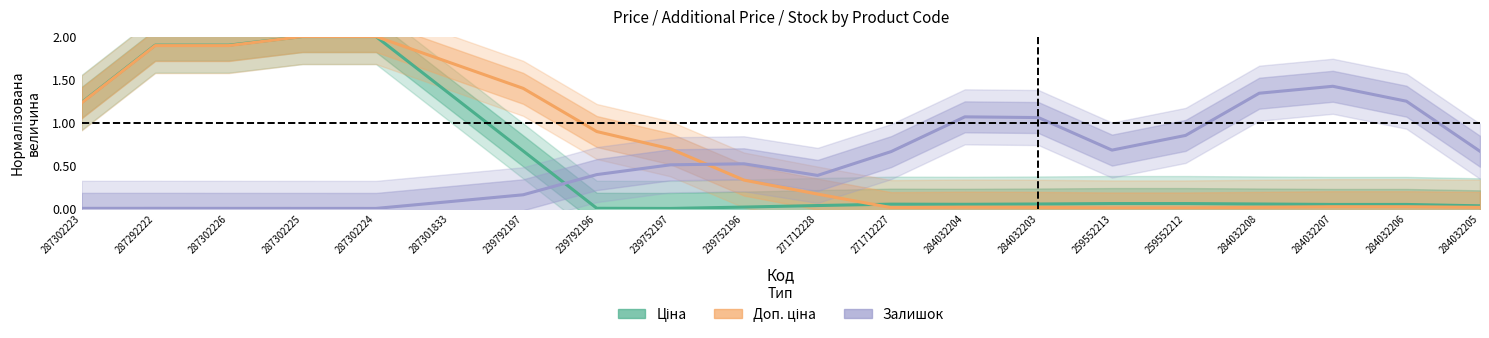

Does the chart display data point markers on the line(s)?

No